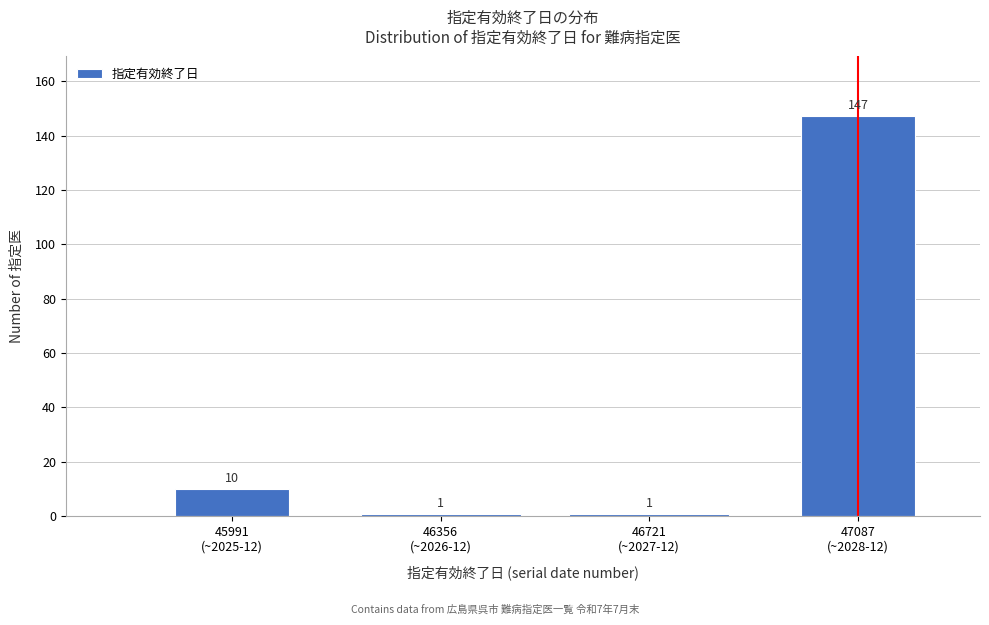

Reading left to right, transcribe all the data shown in this chart.

10	1	1	147